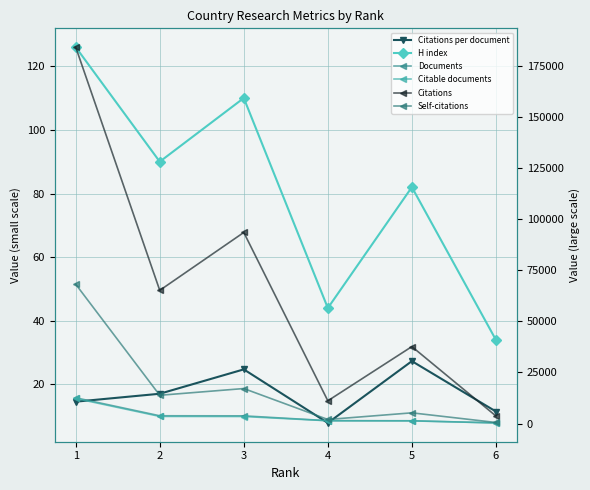

Where does the H index series first go above 90?

1